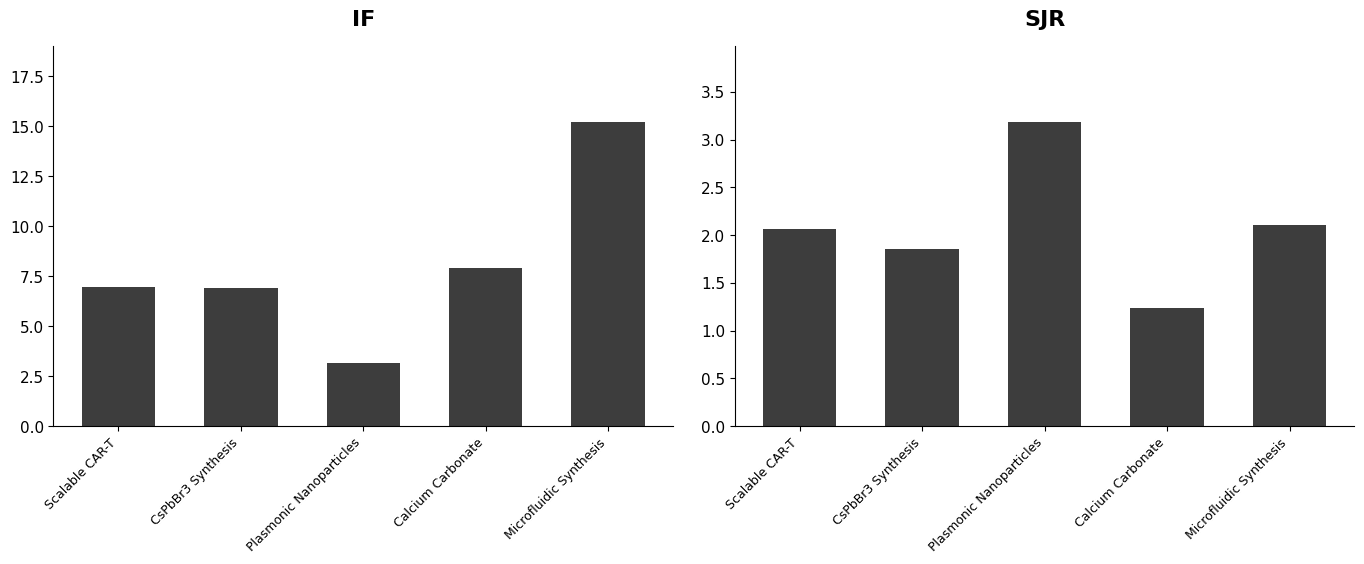

What is the average value of the SJR series?

2.1